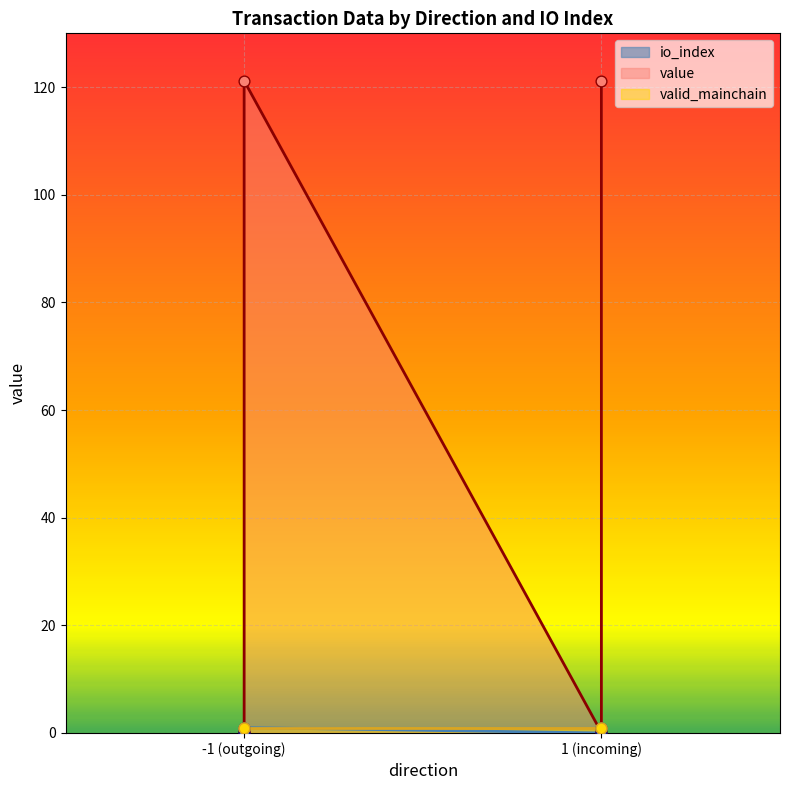

Which series has the widest spread of Y values?

value